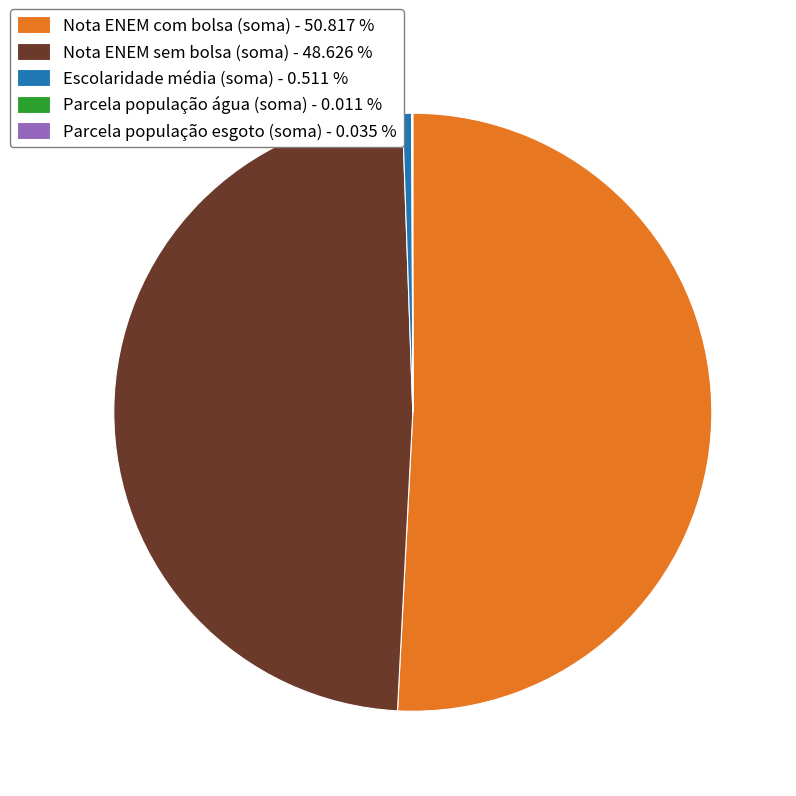

Which slice is the largest?

Nota ENEM com bolsa (soma) - 50.817 %